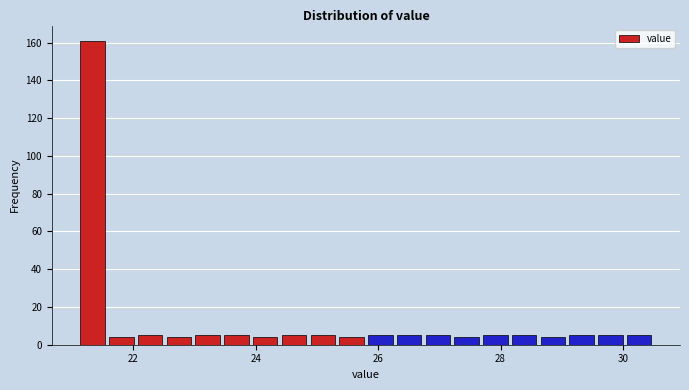

Around what value on the x-axis is the tallest bar? Give the approximate position of its centre, as read against the axis.

21.4